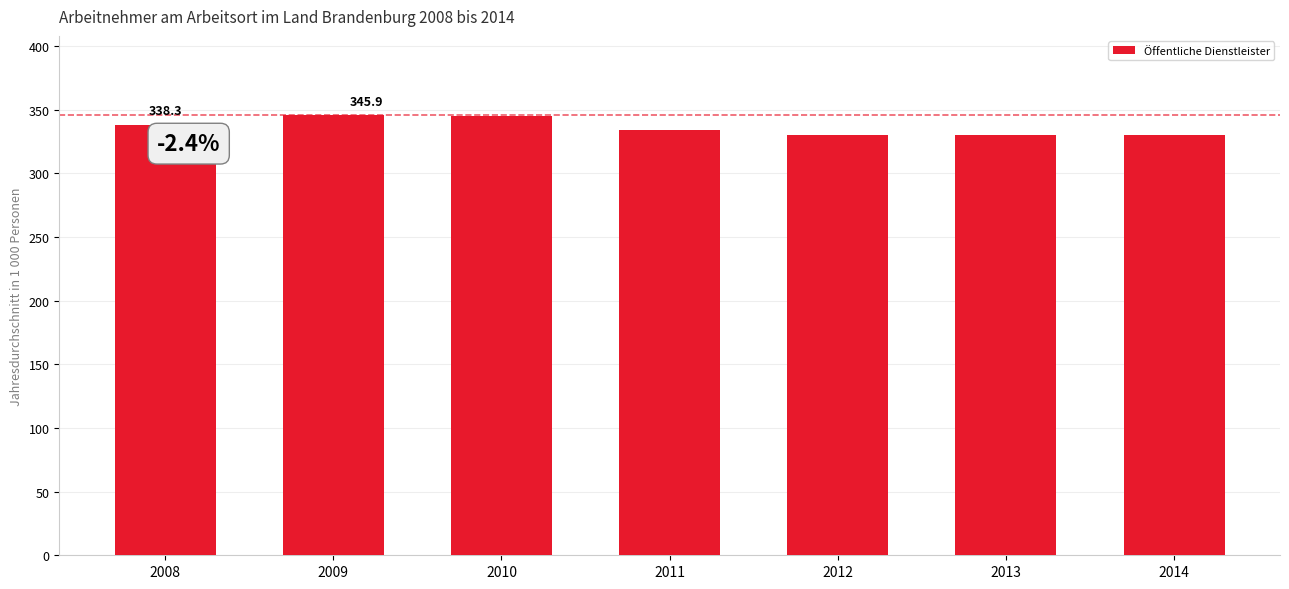

What is the maximum value shown in the chart?

345.9